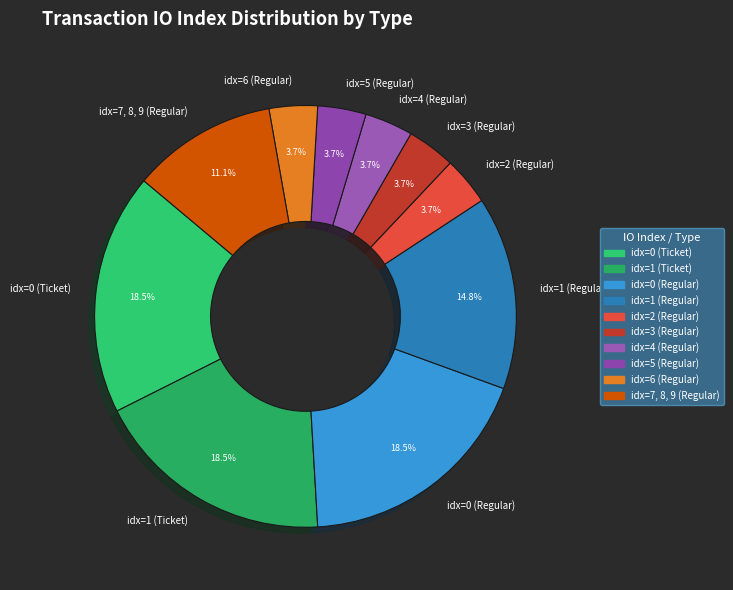

Approximately how many times larger is the value at idx=1 (Regular) compared to idx=1 (Ticket)?

0.8